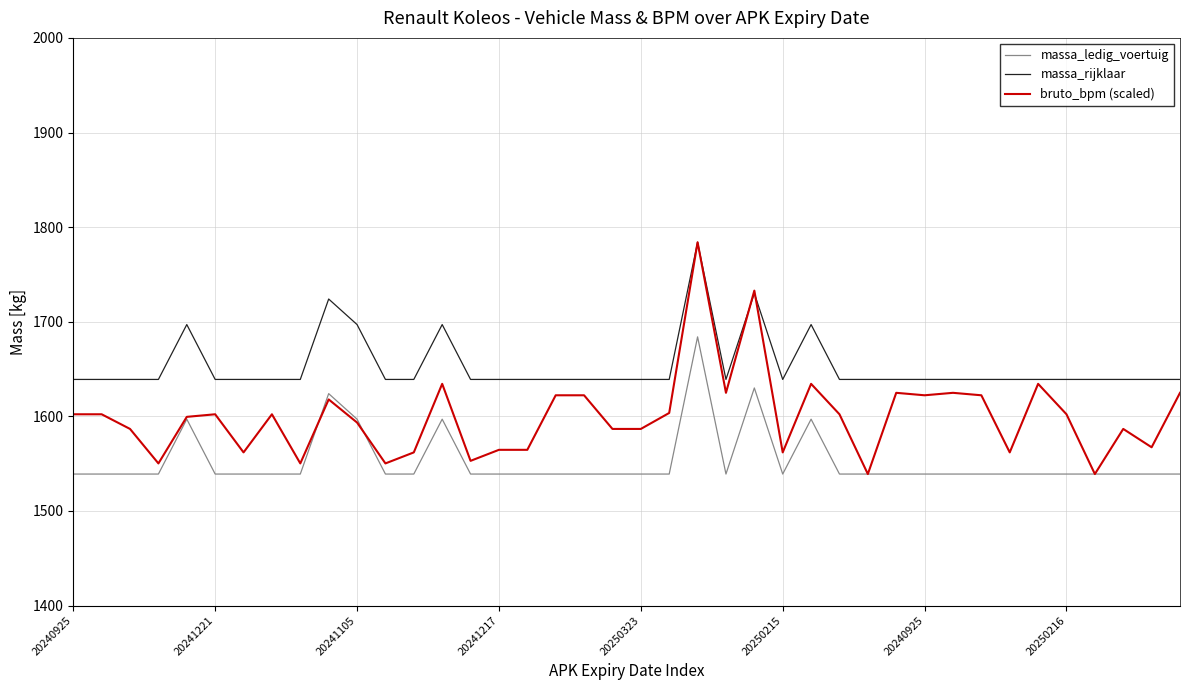

What are all the series names shown in the legend?

massa_ledig_voertuig, massa_rijklaar, bruto_bpm (scaled)